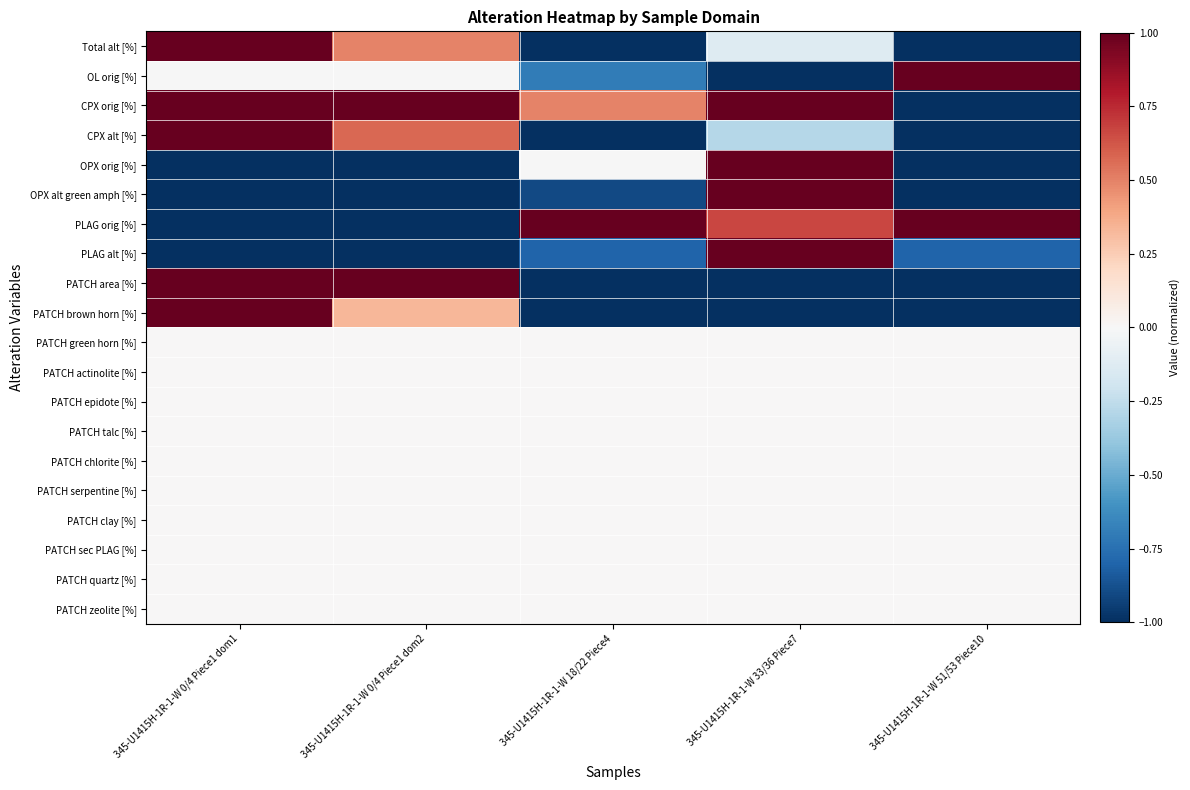

Which series has the largest total across all categories?

CPX orig [%]